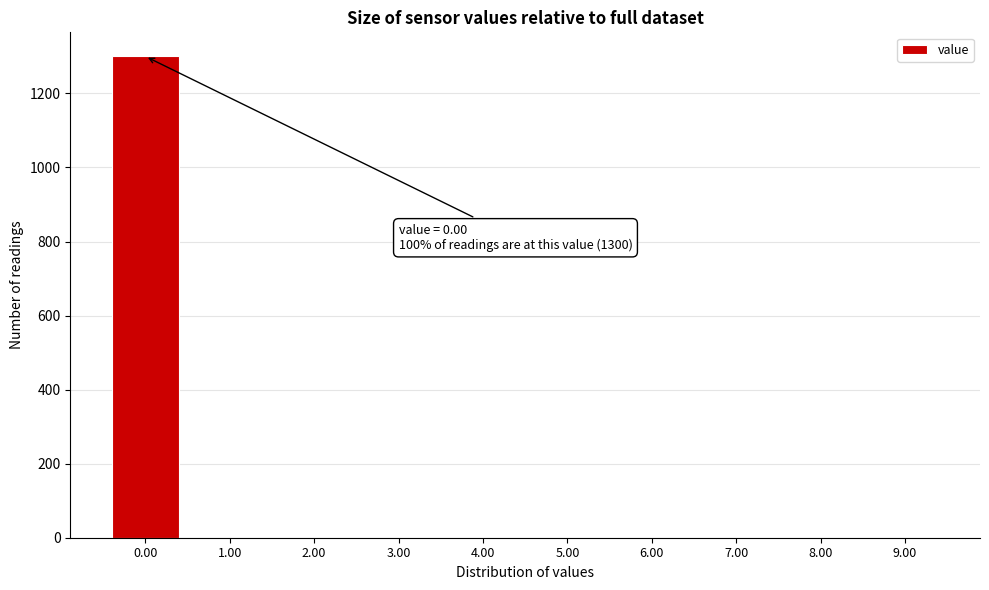

Which range on the x-axis has the tallest bar?

-0.5 to 0.5